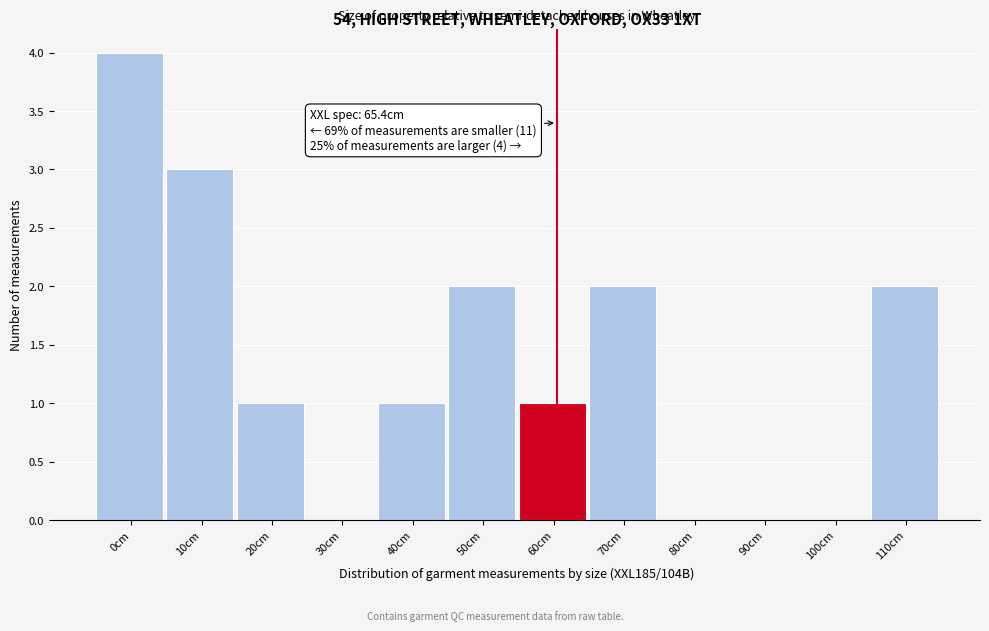

Reading right to left, list all the values displayed in this chart.

110cm=2	100cm=0	90cm=0	80cm=0	70cm=2	60cm=1	50cm=2	40cm=1	30cm=0	20cm=1	10cm=3	0cm=4